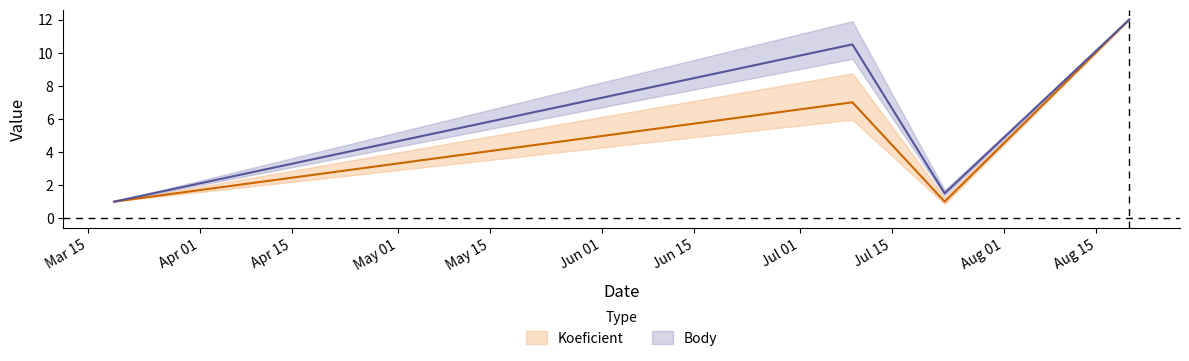

Rank the series by their maximum value, from lowest to highest.

Koeficient, Body